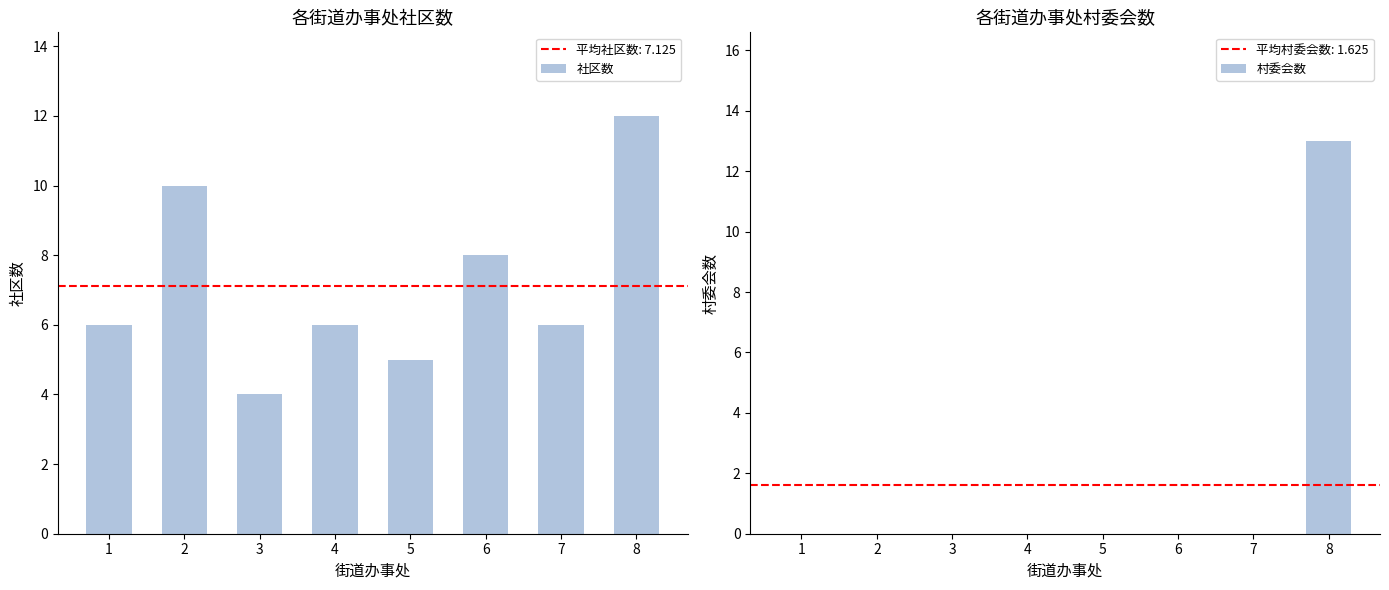

Rank the series at 1 from highest to lowest value.

社区数, 村委会数